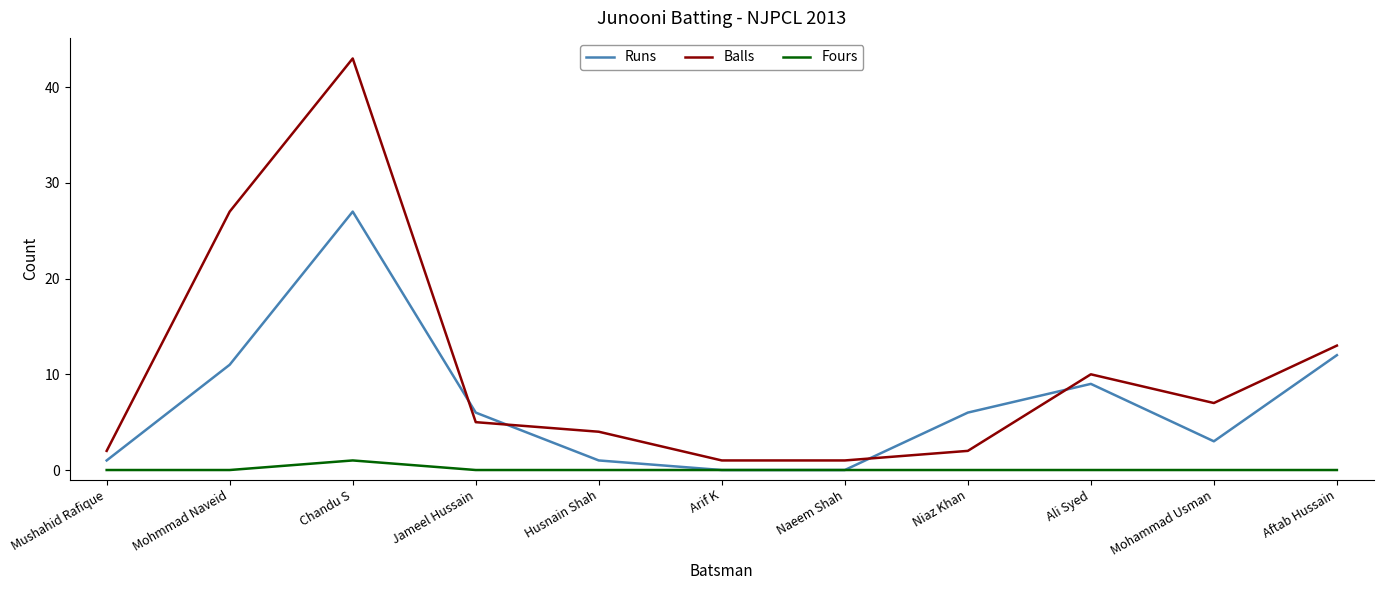

Where is the first local maximum for Runs?

Chandu S